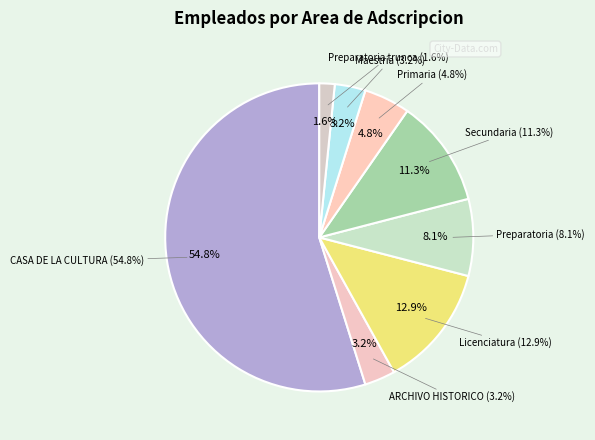

Rank the categories by value from lowest to highest.

Preparatoria trunca, ARCHIVO HISTORICO, Maestria, Primaria, Preparatoria, Secundaria, Licenciatura, CASA DE LA CULTURA